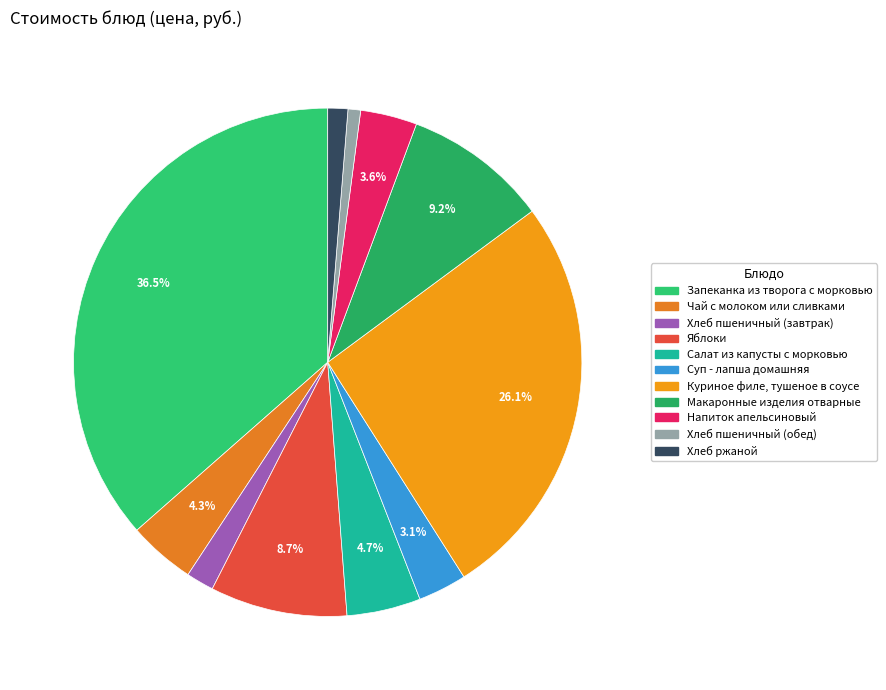

The Чай с молоком или сливками slice represents 1% of the pie. True or false?

False